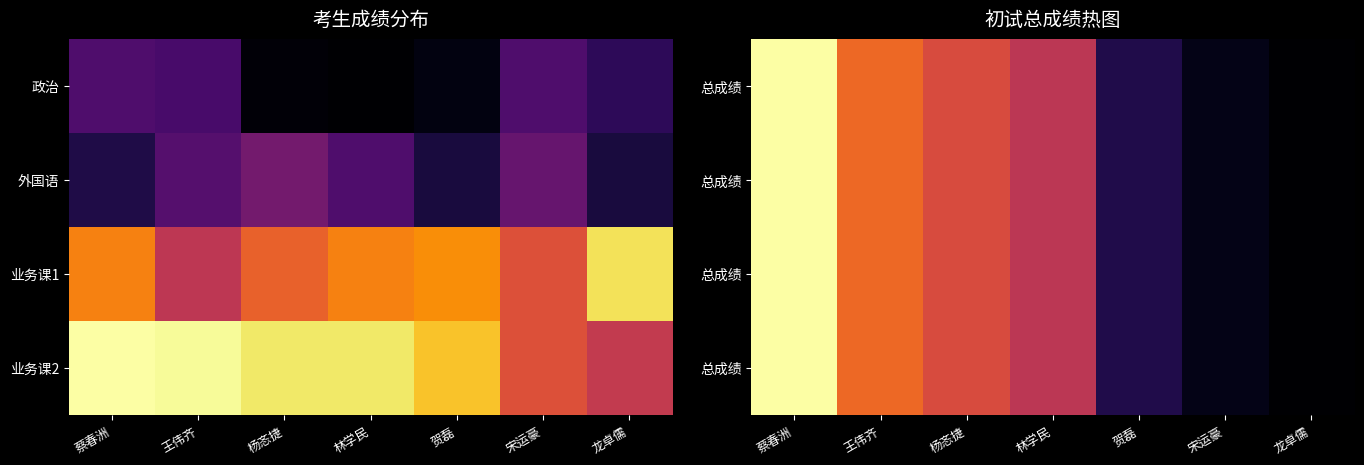

Which has a higher value, 王伟齐 or 蔡春洲?

蔡春洲